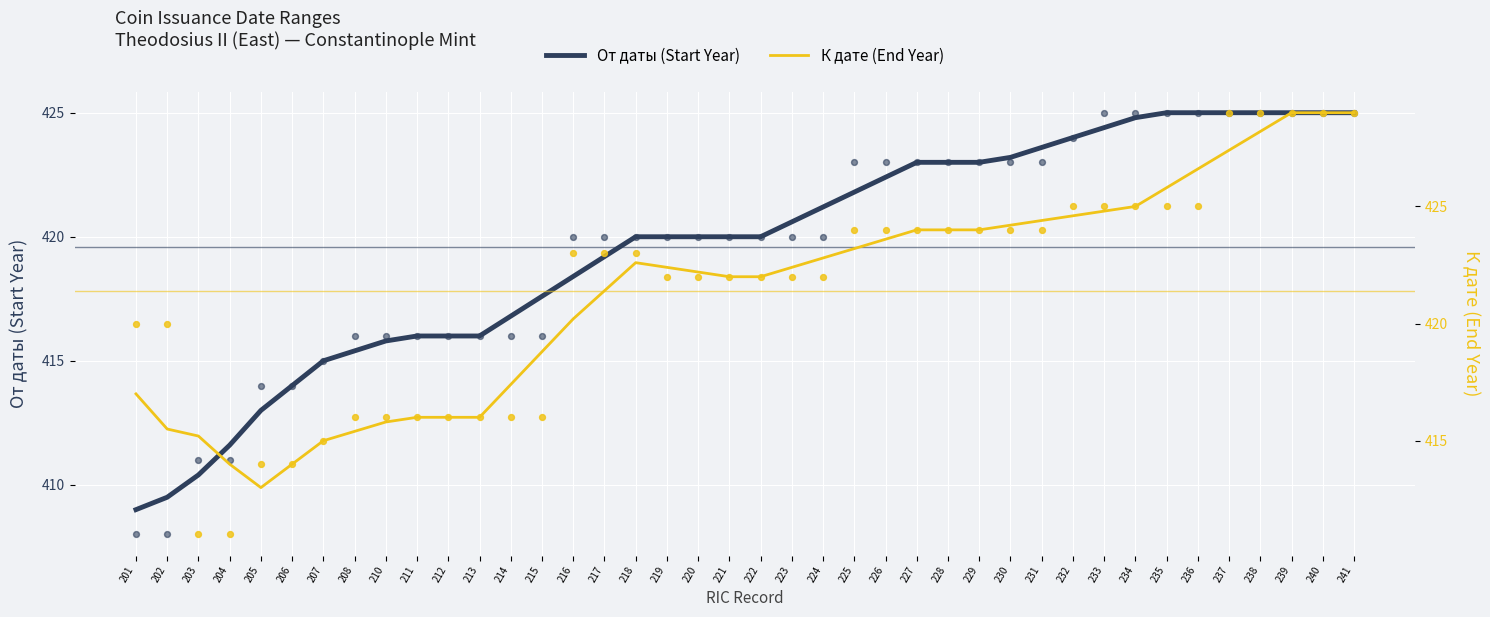

Is the value of От даты (Start Year) at 218 greater than the value of К дате (End Year) at 240?

No